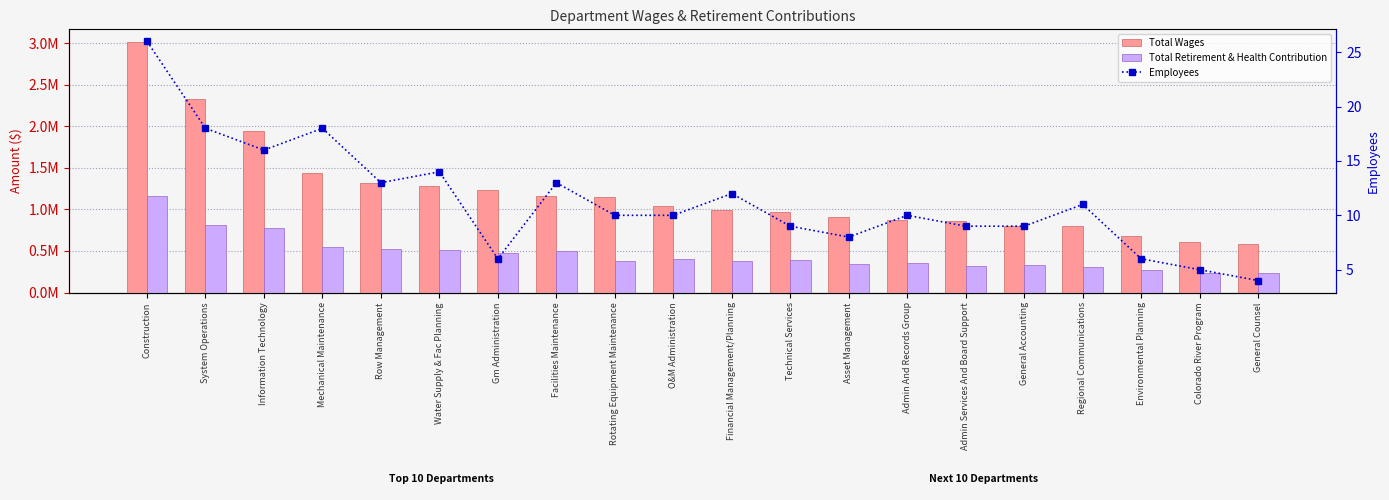

The Total Wages series shows 597682 at Admin And Records Group. True or false?

False